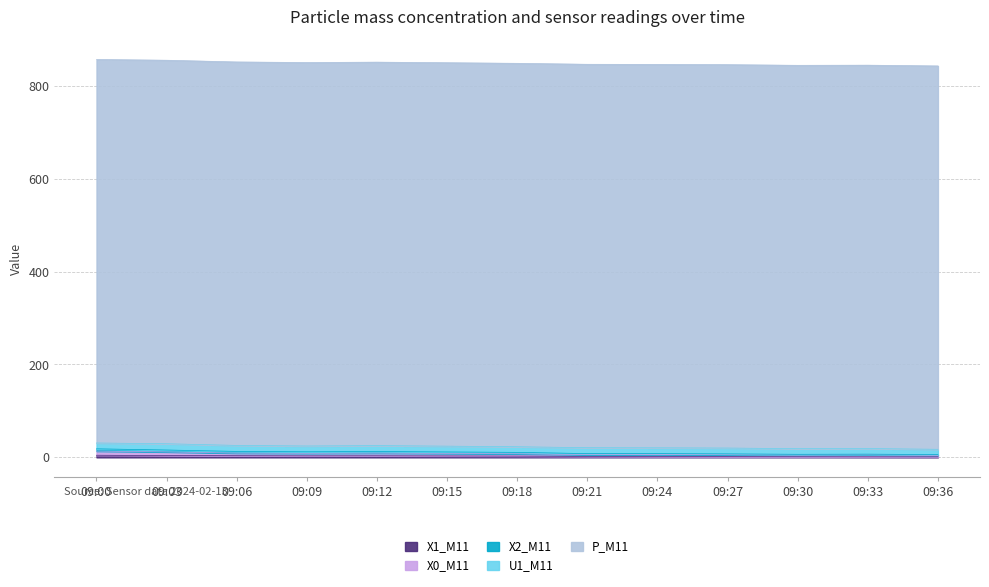

What is the lowest value of the X0_M11 series?

4.6